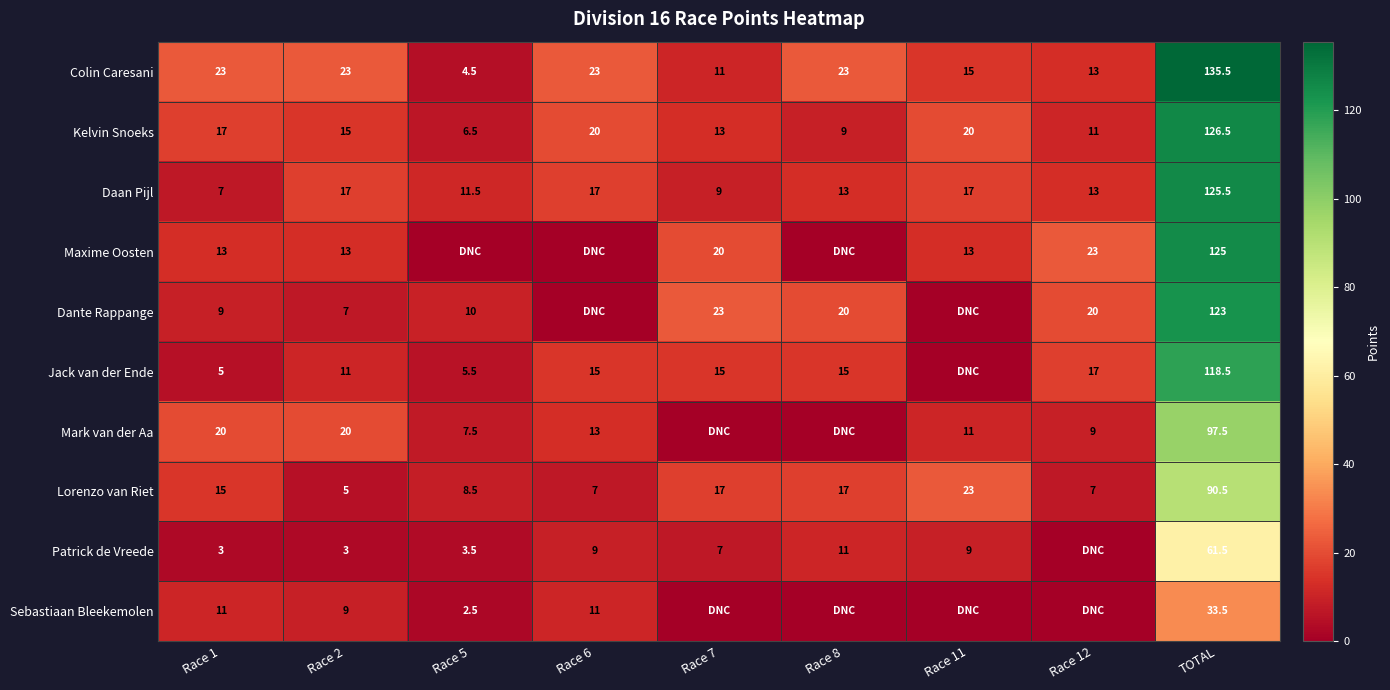

Where is Lorenzo van Riet nearest to the value 47?

Race 11